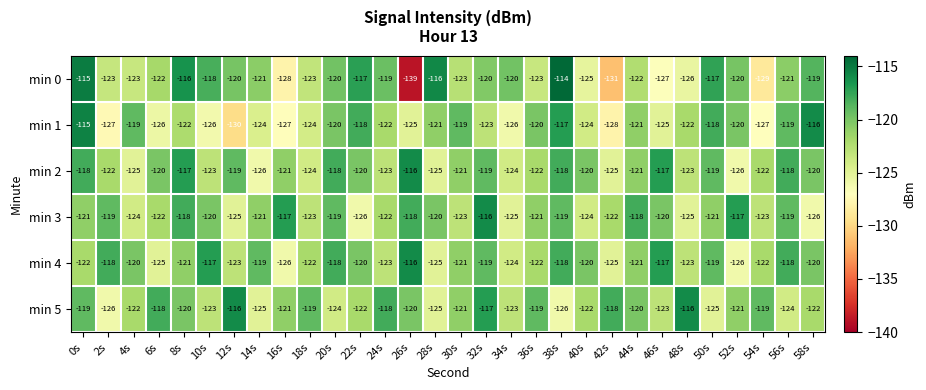

The min 2 series shows -37 at 40s. True or false?

False